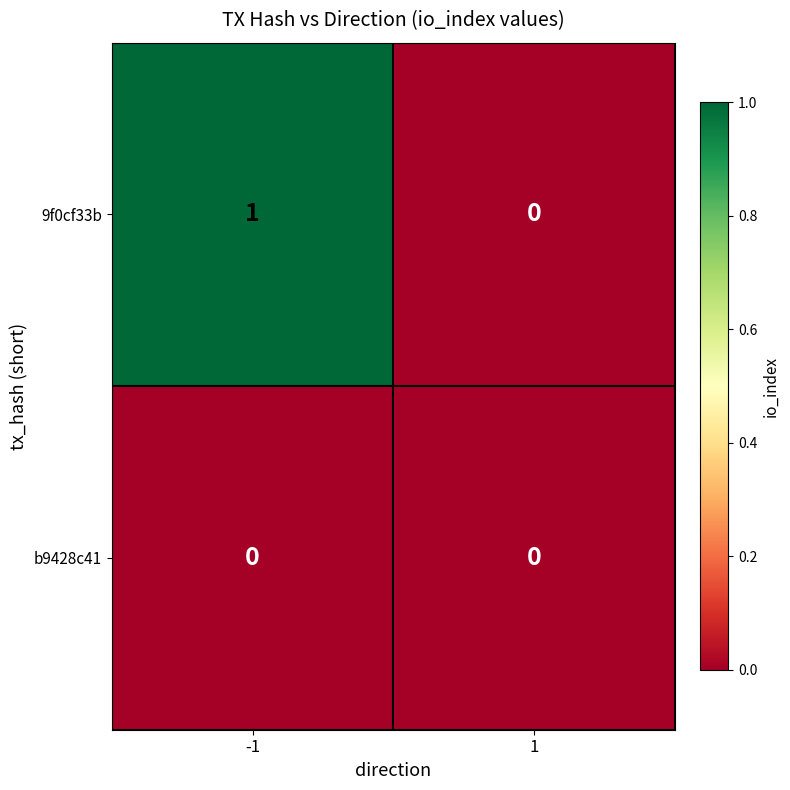

How many data points does each series have?

2